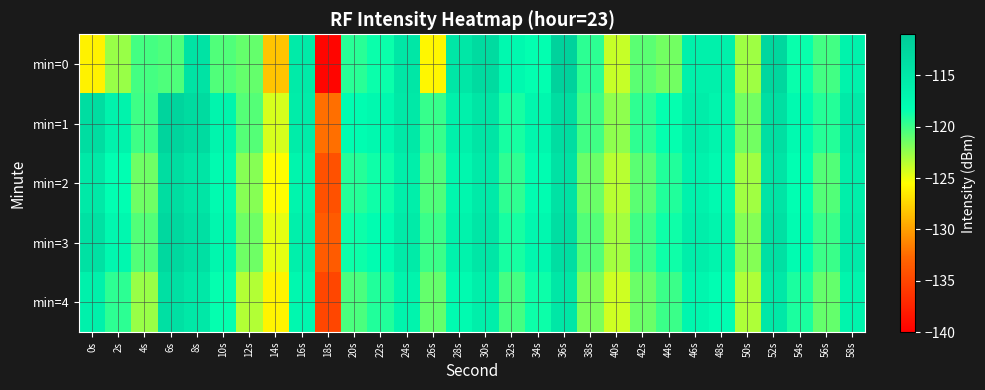

What is the spread (max minus min) of values at 0s?

12.6